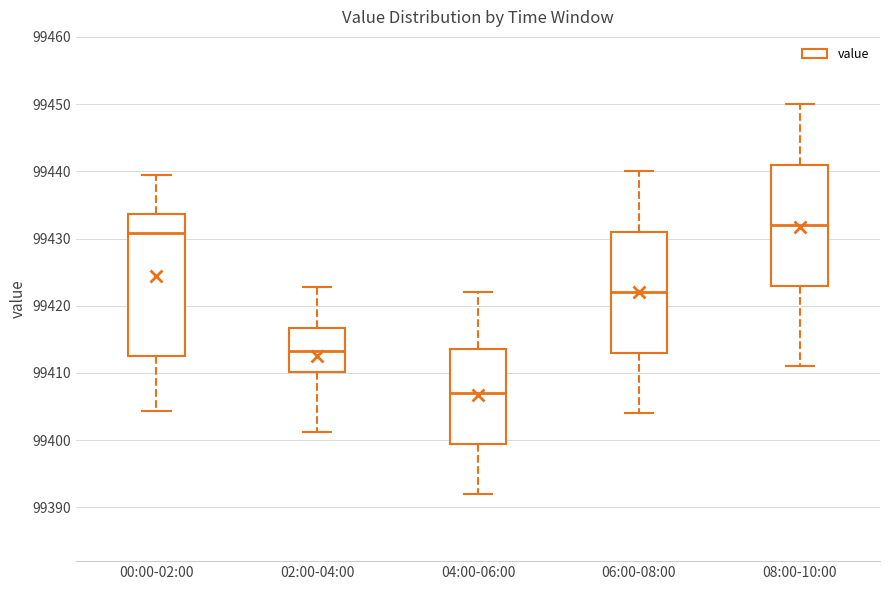

Reading left to right, read every box against the y-axis: the position of its median line, the range the box covers, and the ends of its whiskers. The values are not printed on the chart, so give them approximately, as read against the axis.

00:00-02:00: median 99431, box 99413 to 99434, whiskers 99404 to 99439
02:00-04:00: median 99413, box 99410 to 99417, whiskers 99401 to 99423
04:00-06:00: median 99407, box 99400 to 99414, whiskers 99392 to 99422
06:00-08:00: median 99422, box 99413 to 99431, whiskers 99404 to 99440
08:00-10:00: median 99432, box 99423 to 99441, whiskers 99411 to 99450